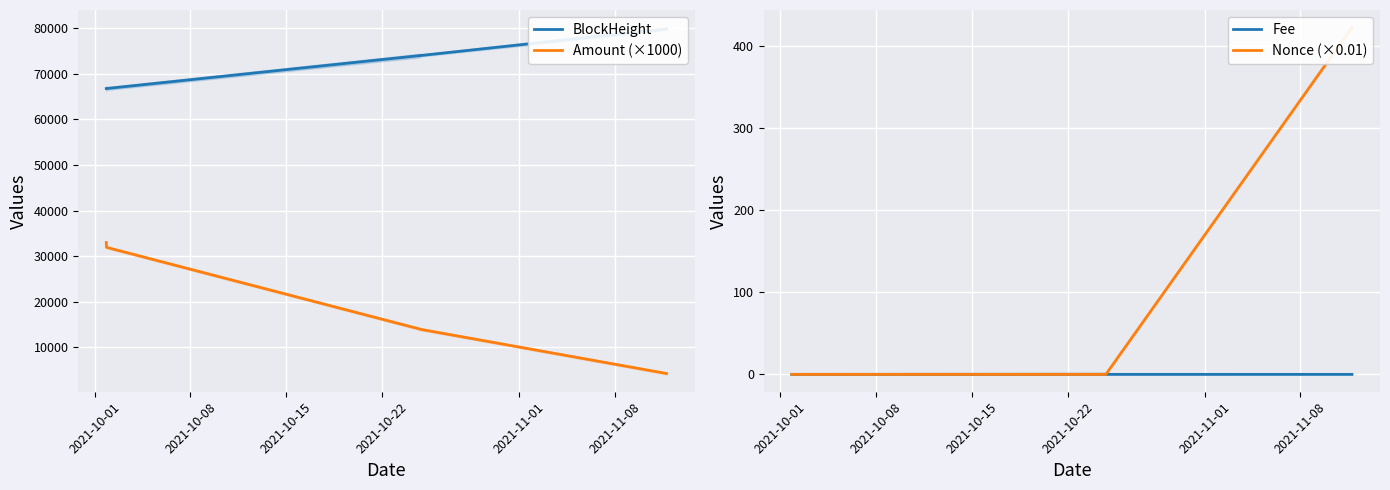

Which series has the largest total across all categories?

BlockHeight